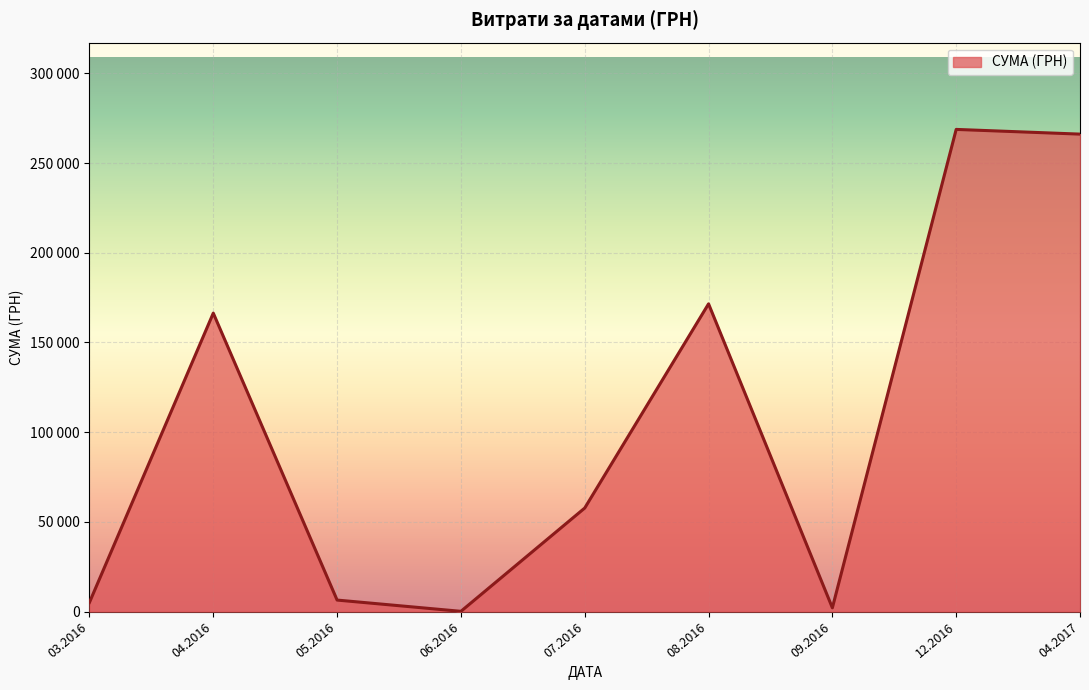

What is the minimum value shown in the chart?

150.0